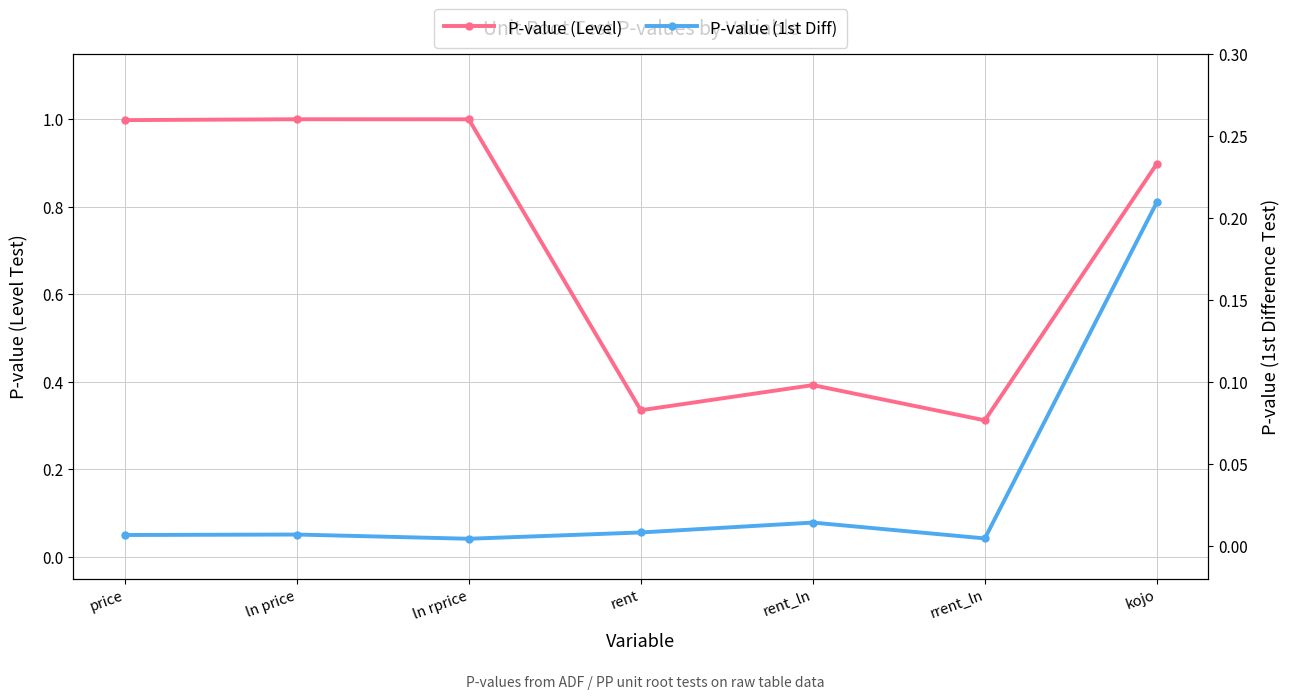

True or false: P-value (Level) and P-value (1st Diff) intersect in this chart.

False